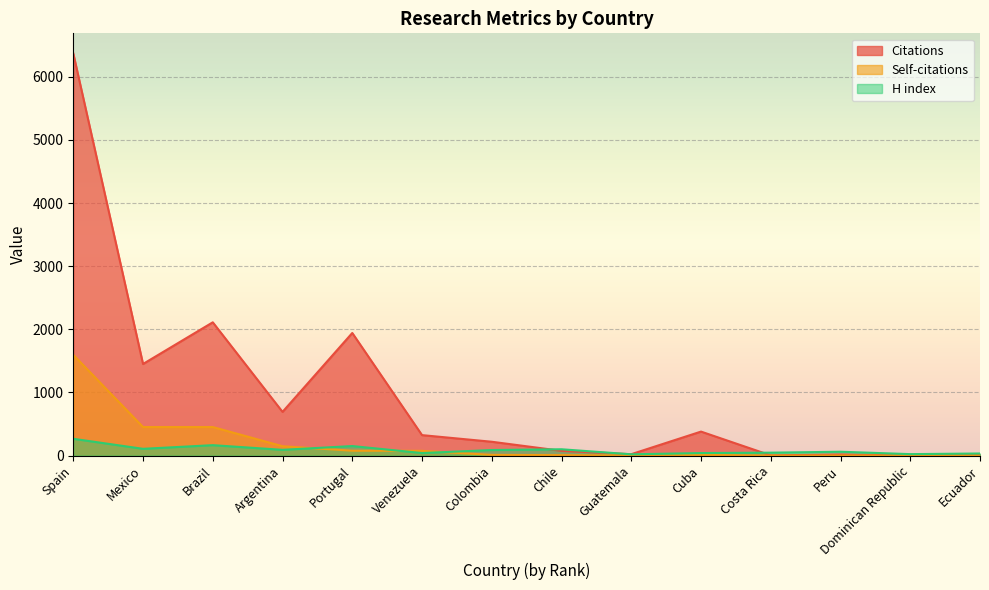

List the labels in order of Citations value, largest first.

Spain, Brazil, Portugal, Mexico, Argentina, Cuba, Venezuela, Colombia, Chile, Guatemala, Peru, Ecuador, Costa Rica, Dominican Republic